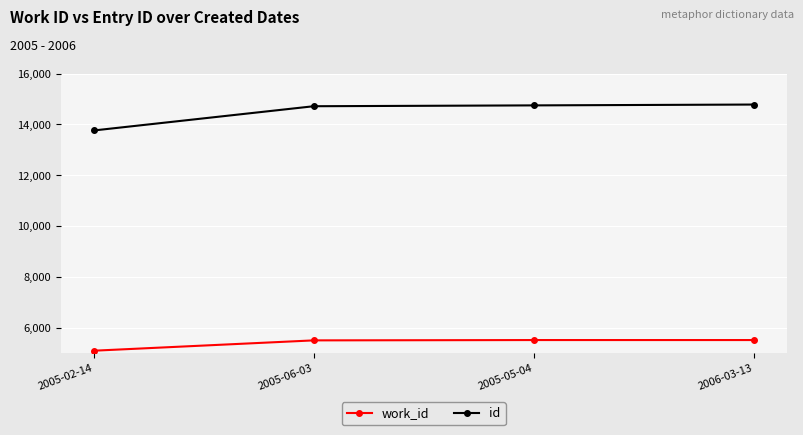

What is the average value of the id series?

14500